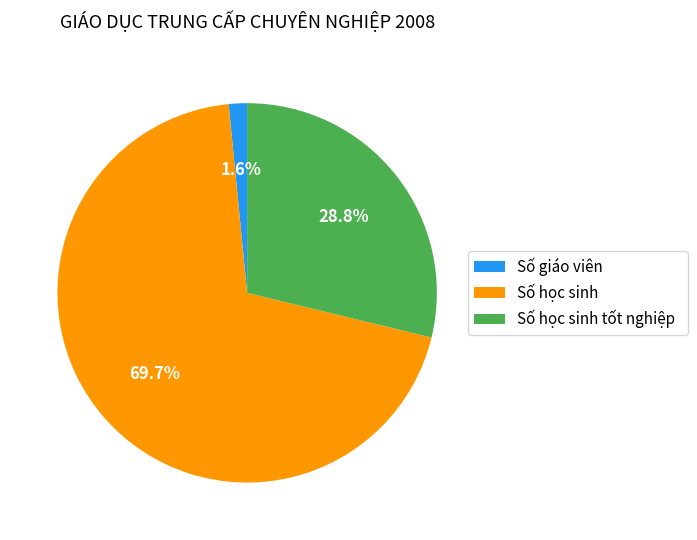

To the nearest percent, what is the difference between the Số giáo viên and Số học sinh slice percentages?

68%